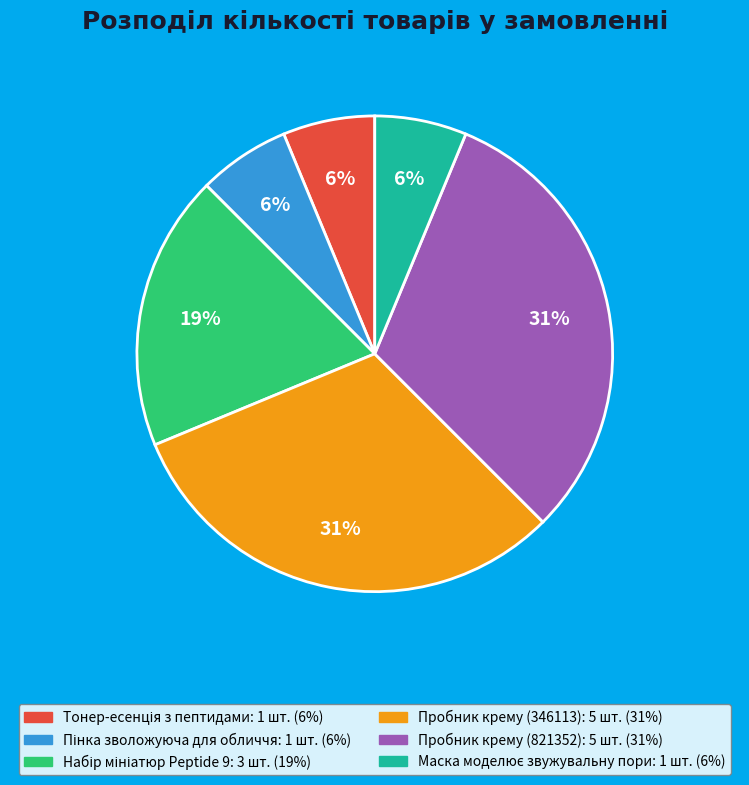

Is it true that Пробник крему (821352) is 31% of the pie?

True